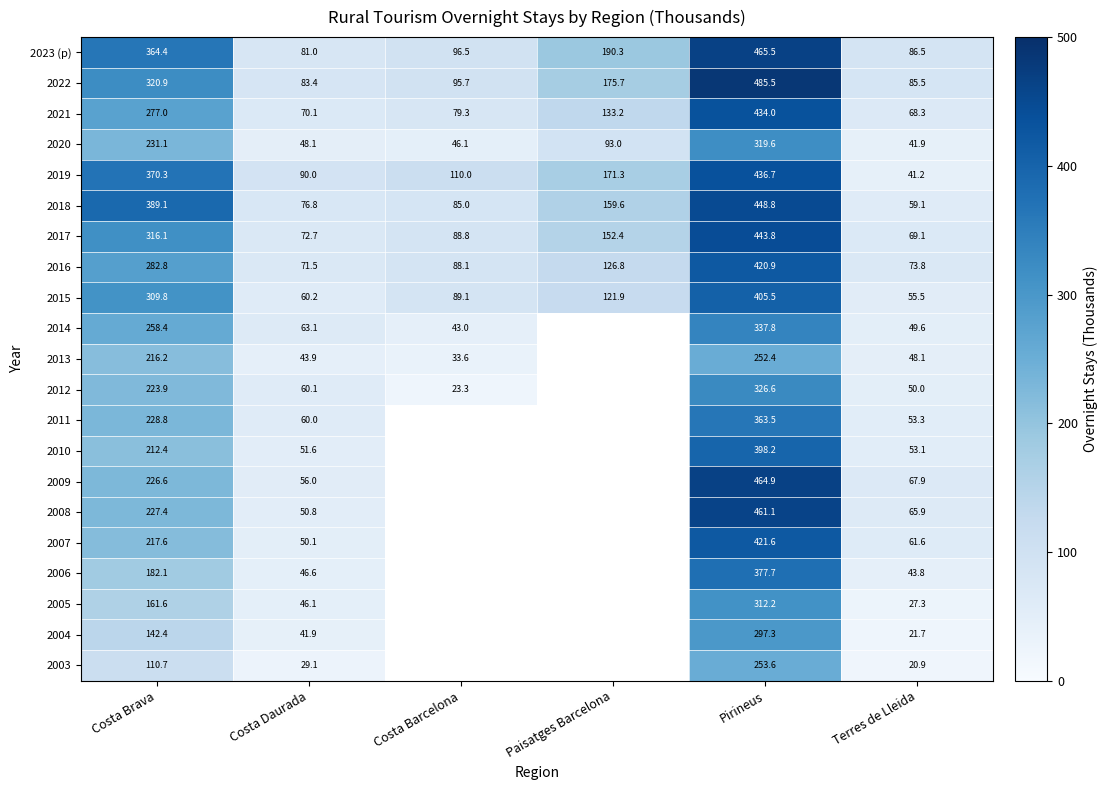

What is the total value across all series at Terres de Lleida?

1144.1